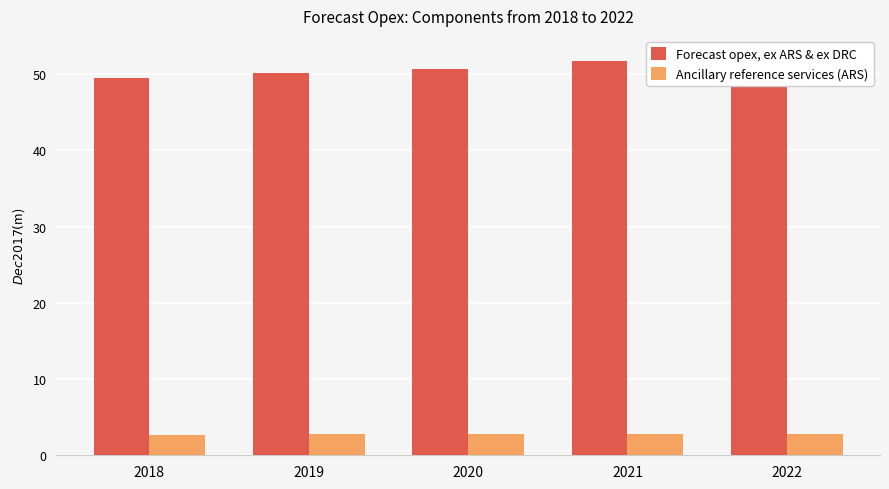

Read the Forecast opex, ex ARS & ex DRC value at 2020.

50.7